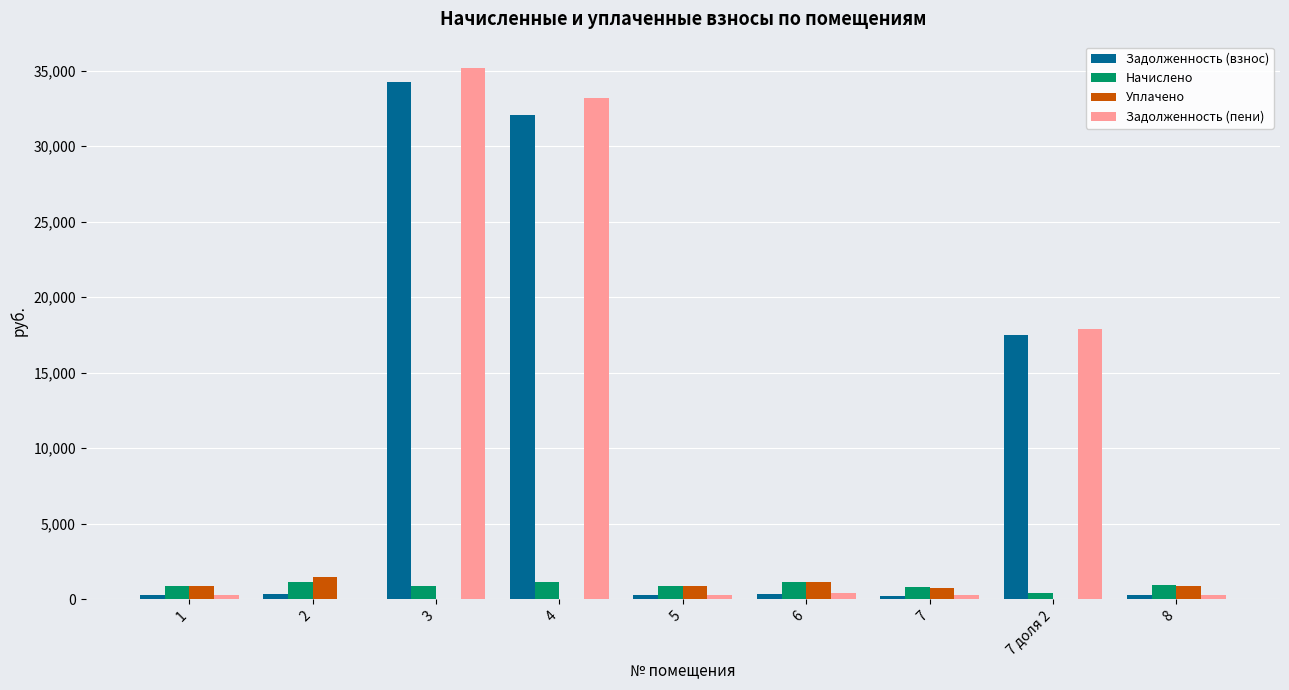

The value of Задолженность (пени) at 7 доля 2 is 29769.3. True or false?

False